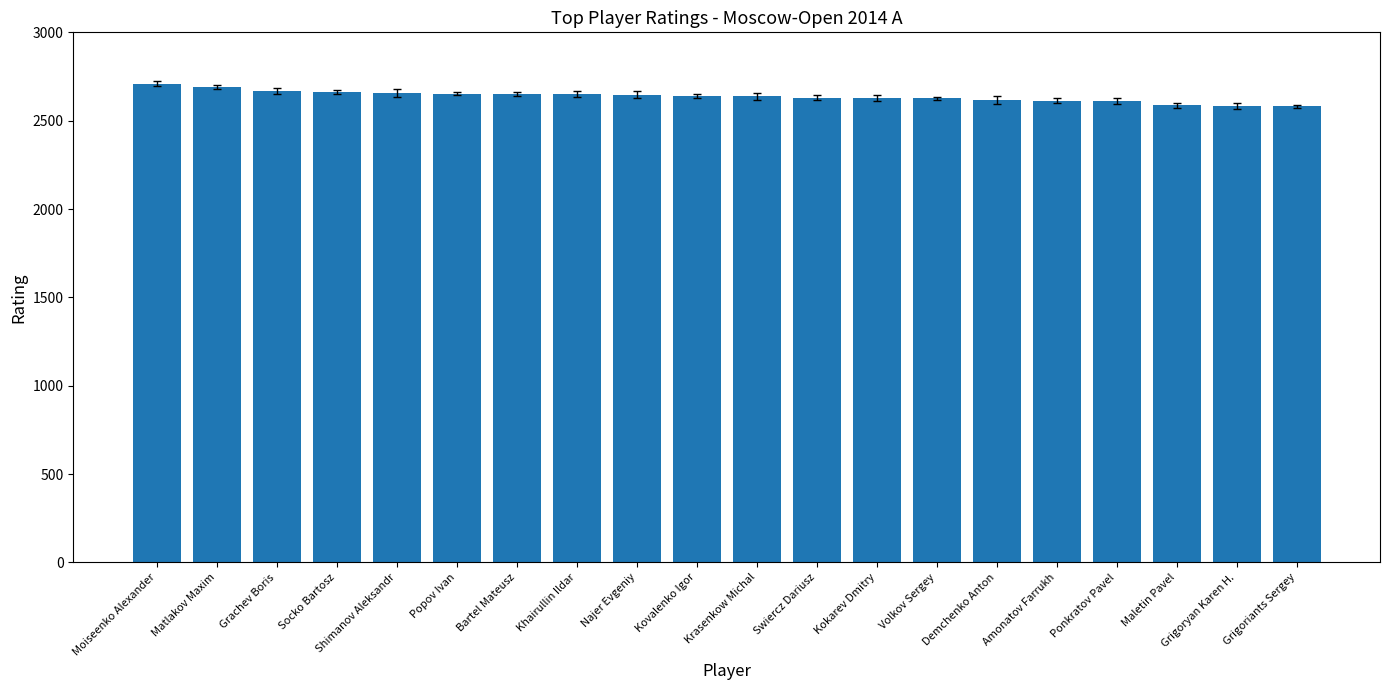

Between Grigoryan Karen H. and Ponkratov Pavel, which is larger?

Ponkratov Pavel